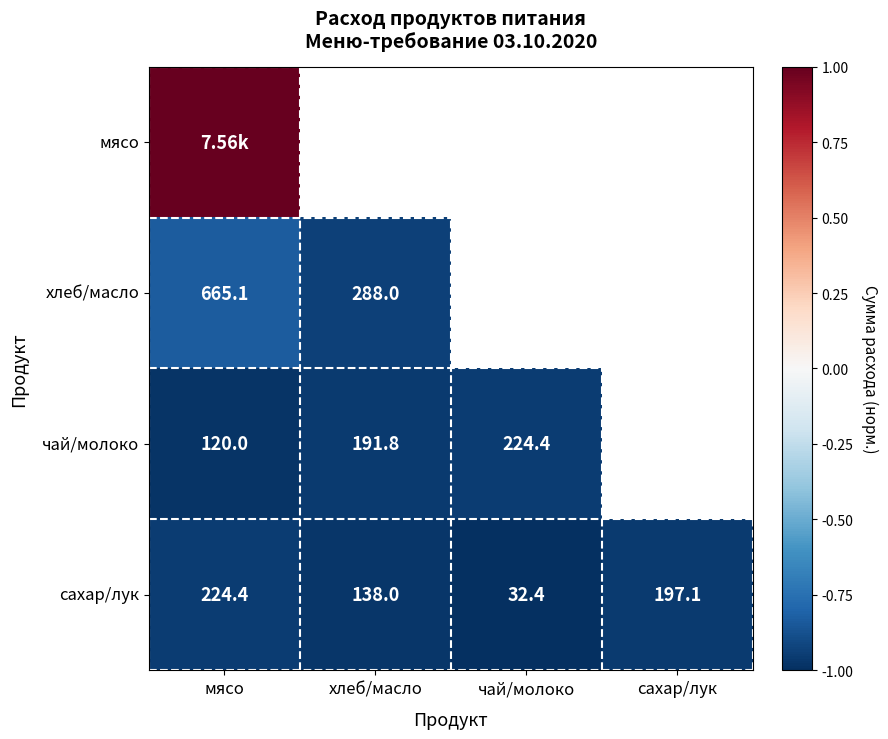

How many distinct data groups are displayed?

4